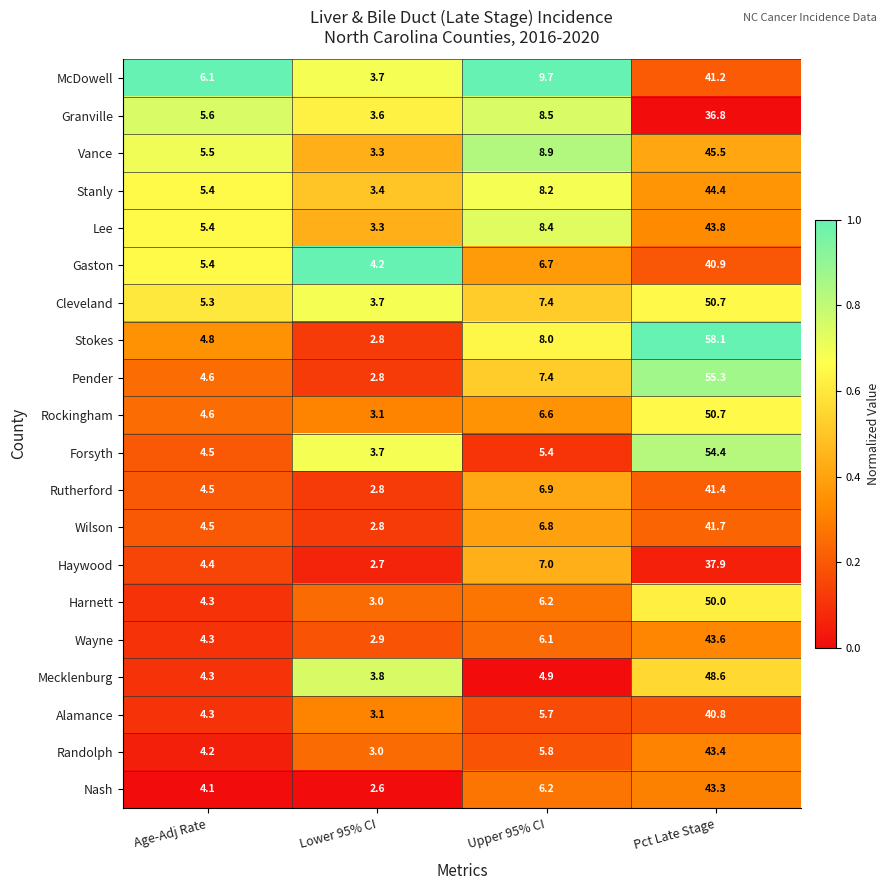

What is the difference between the maximum and minimum values in the Harnett series?

47.0